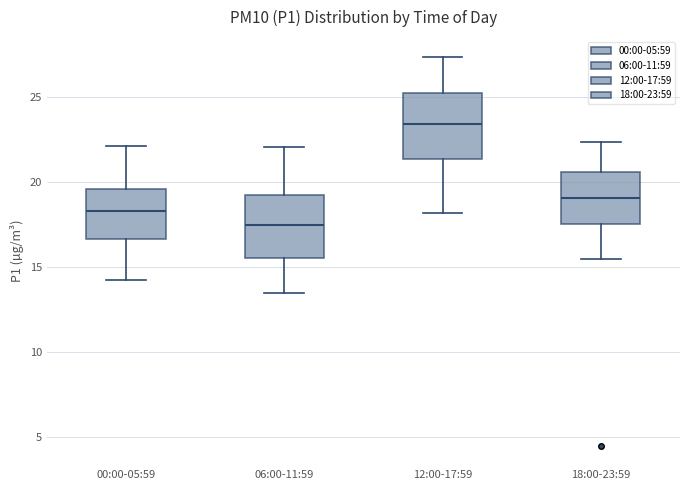

Which box's median line is the highest?

12:00-17:59